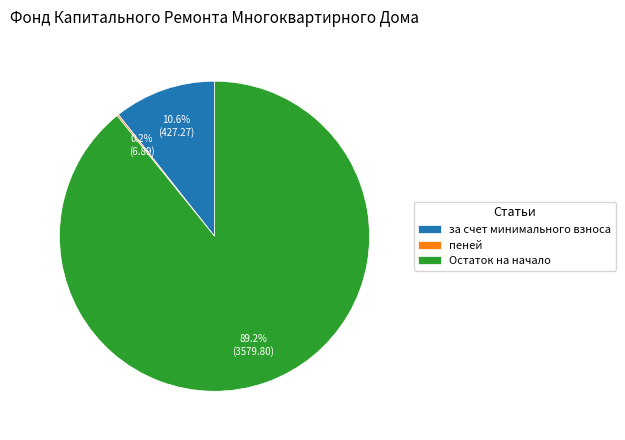

How much of the chart is everything except Остаток на начало?

10.8%